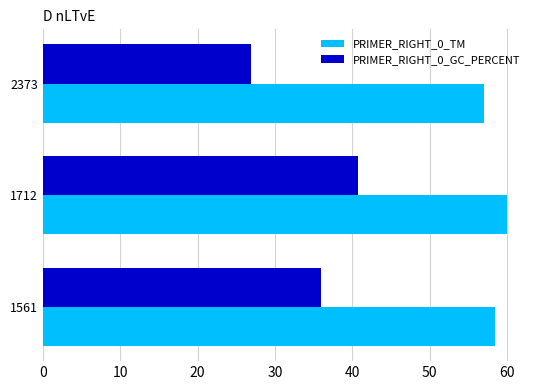

What is the average value of the PRIMER_RIGHT_0_GC_PERCENT series?

34.6